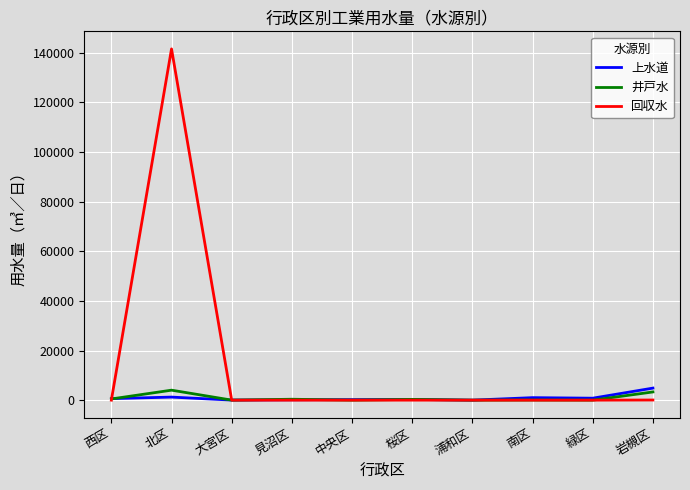

At which category is the sum across all series the highest?

北区